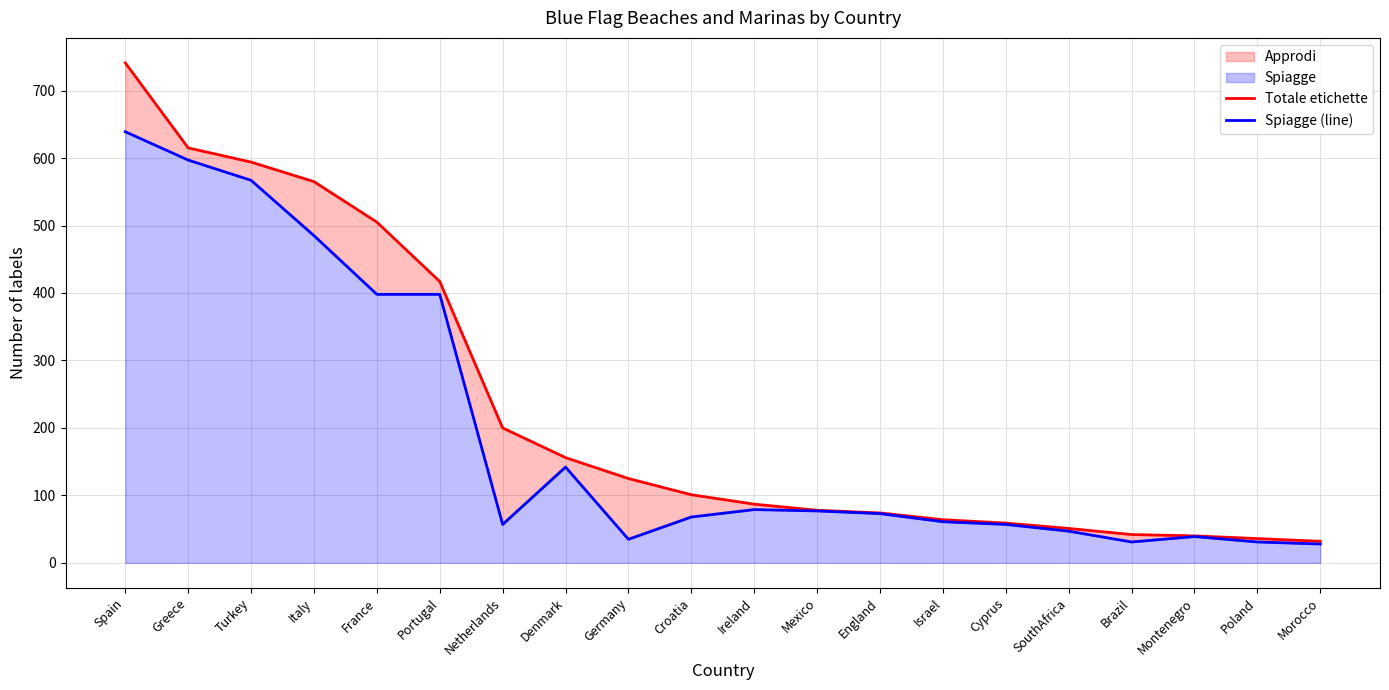

What is the spread (max minus min) of values at Netherlands?

143